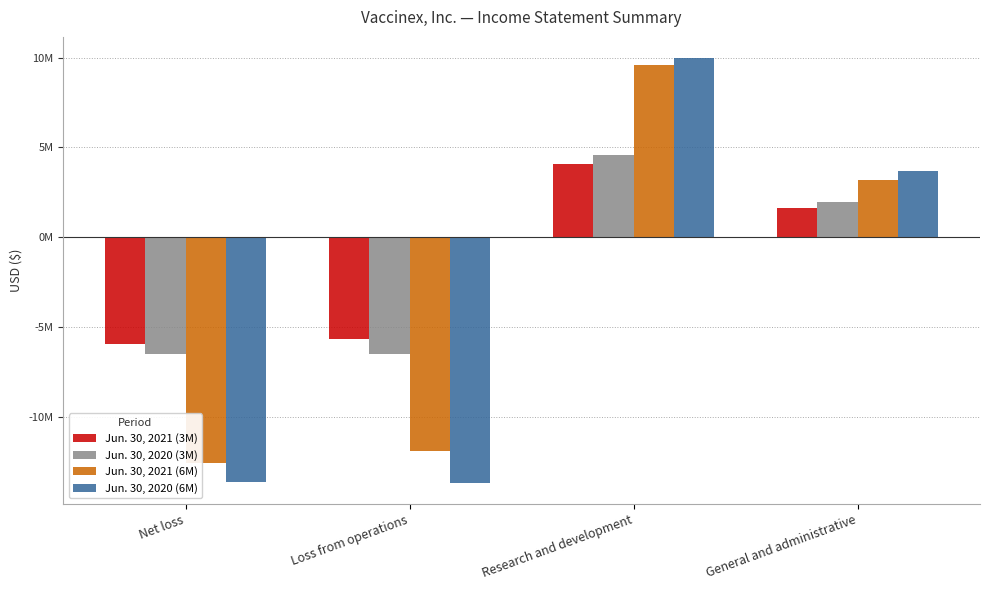

What is the difference between the highest and lowest values at General and administrative?

2088000